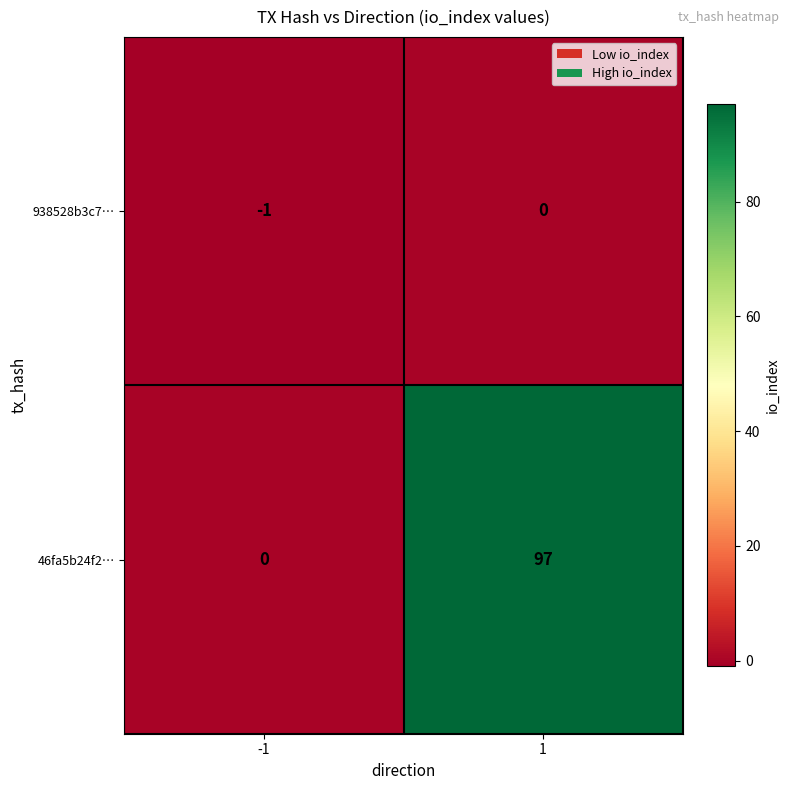

Reading left to right, extract all data points from this chart.

938528b3c7…: -1	0
46fa5b24f2…: 0	97